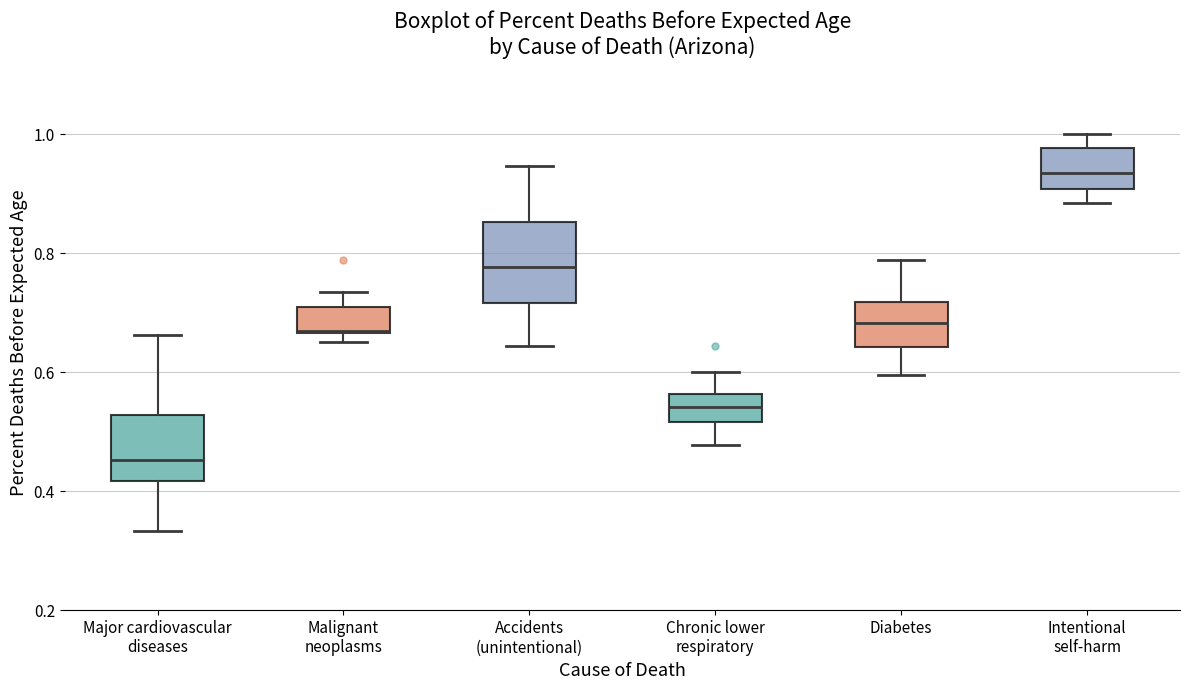

Reading left to right, read every box against the y-axis: the position of its median line, the range the box covers, and the ends of its whiskers. The values are not printed on the chart, so give them approximately, as read against the axis.

Major cardiovascular diseases: median 0.46, box 0.42 to 0.52, whiskers 0.34 to 0.66
Malignant neoplasms: median 0.66 (drawn on the box's lower edge), box 0.66 to 0.70, whiskers 0.66 (just below the box's lower edge) to 0.74
Accidents (unintentional): median 0.78, box 0.72 to 0.86, whiskers 0.64 to 0.94
Chronic lower respiratory: median 0.54, box 0.52 to 0.56, whiskers 0.48 to 0.60
Diabetes: median 0.68, box 0.64 to 0.72, whiskers 0.60 to 0.78
Intentional self-harm: median 0.94, box 0.90 to 0.98, whiskers 0.88 to 1.00